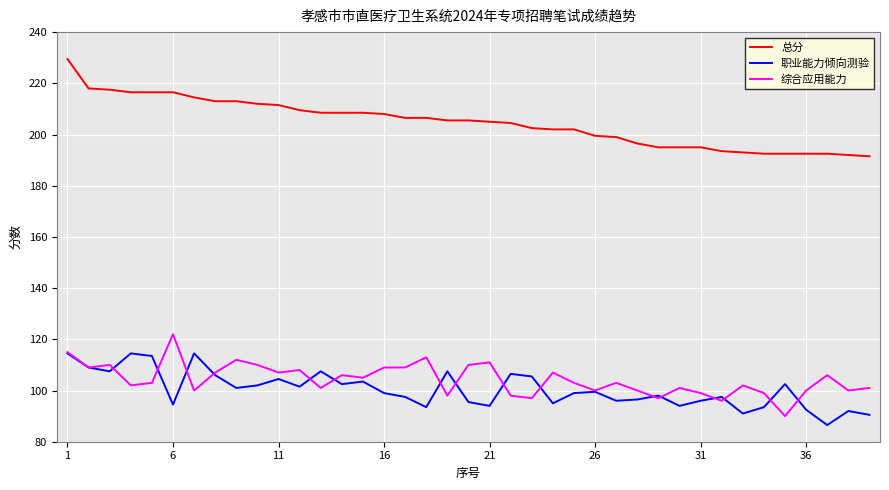

What is the lowest value of the 总分 series?

191.5